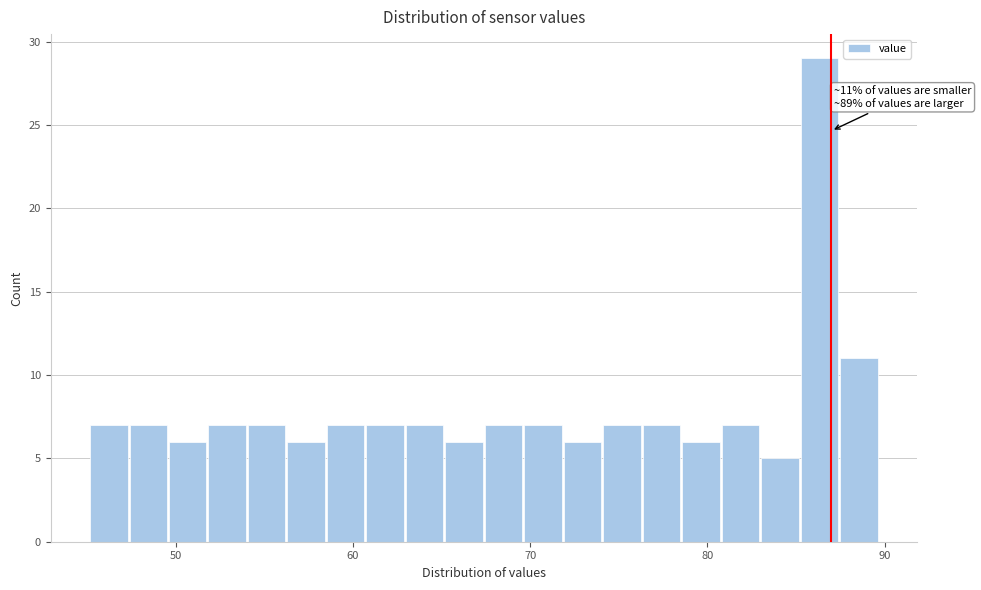

Around what value on the x-axis is the tallest bar? Give the approximate position of its centre, as read against the axis.

86